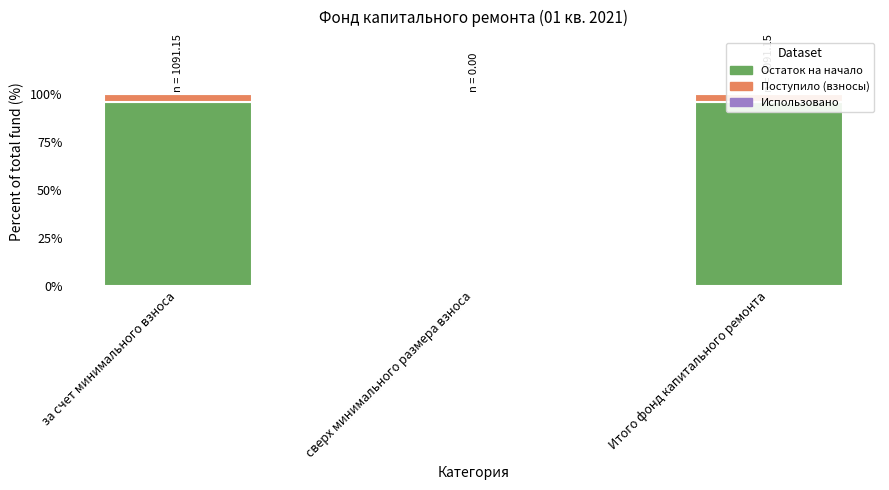

At how many categories does at least one series exceed 39?

2